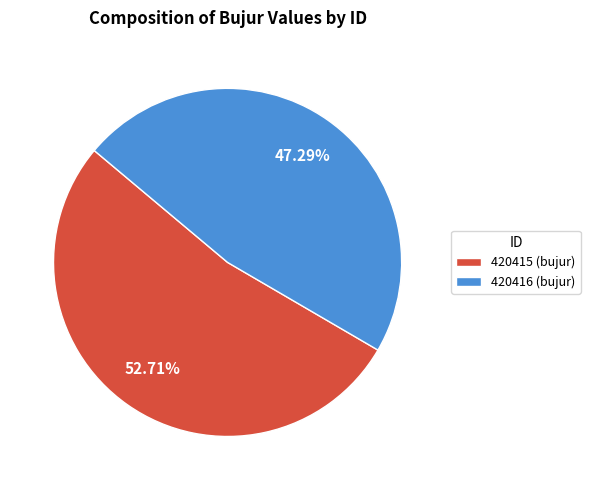

What is the majority slice?

420415